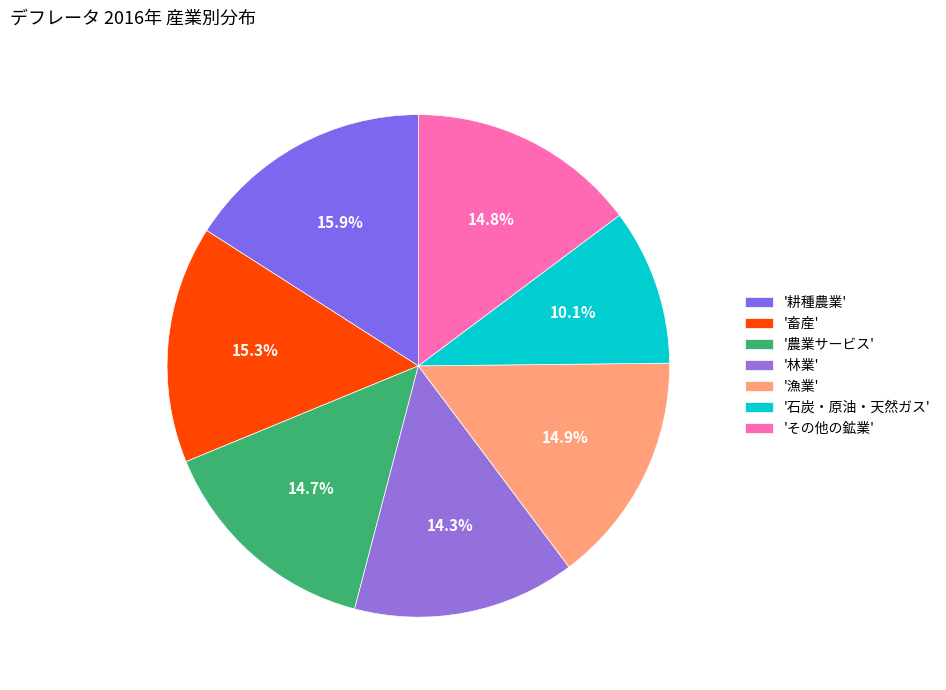

Which category has the biggest portion of the pie?

'耕種農業'